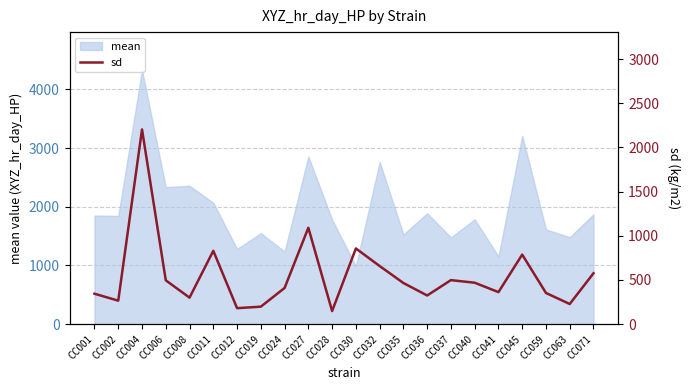

What is the difference between the second highest and minimum values?

943.0